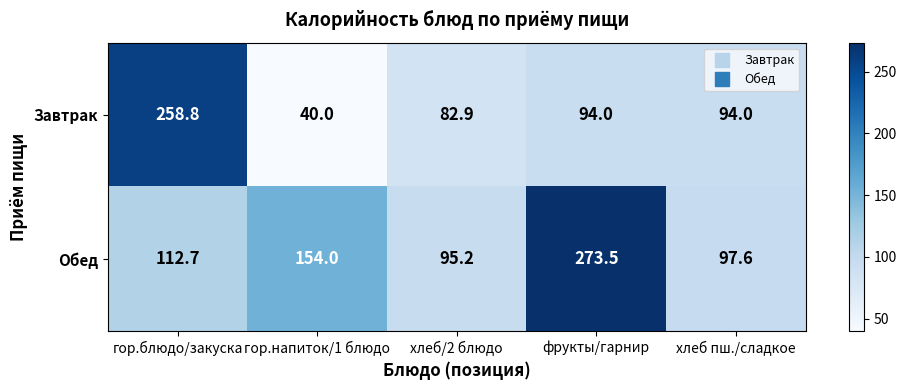

The value of Завтрак at хлеб пш./сладкое is 94.0. True or false?

True